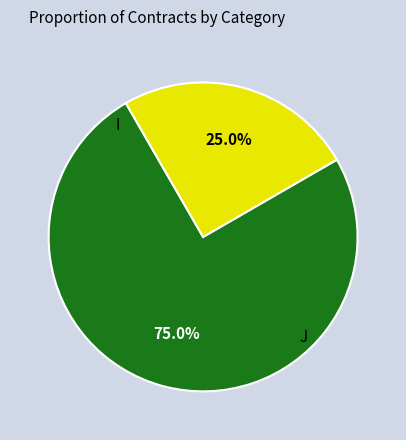

Is there any slice that represents more than half of the pie?

Yes